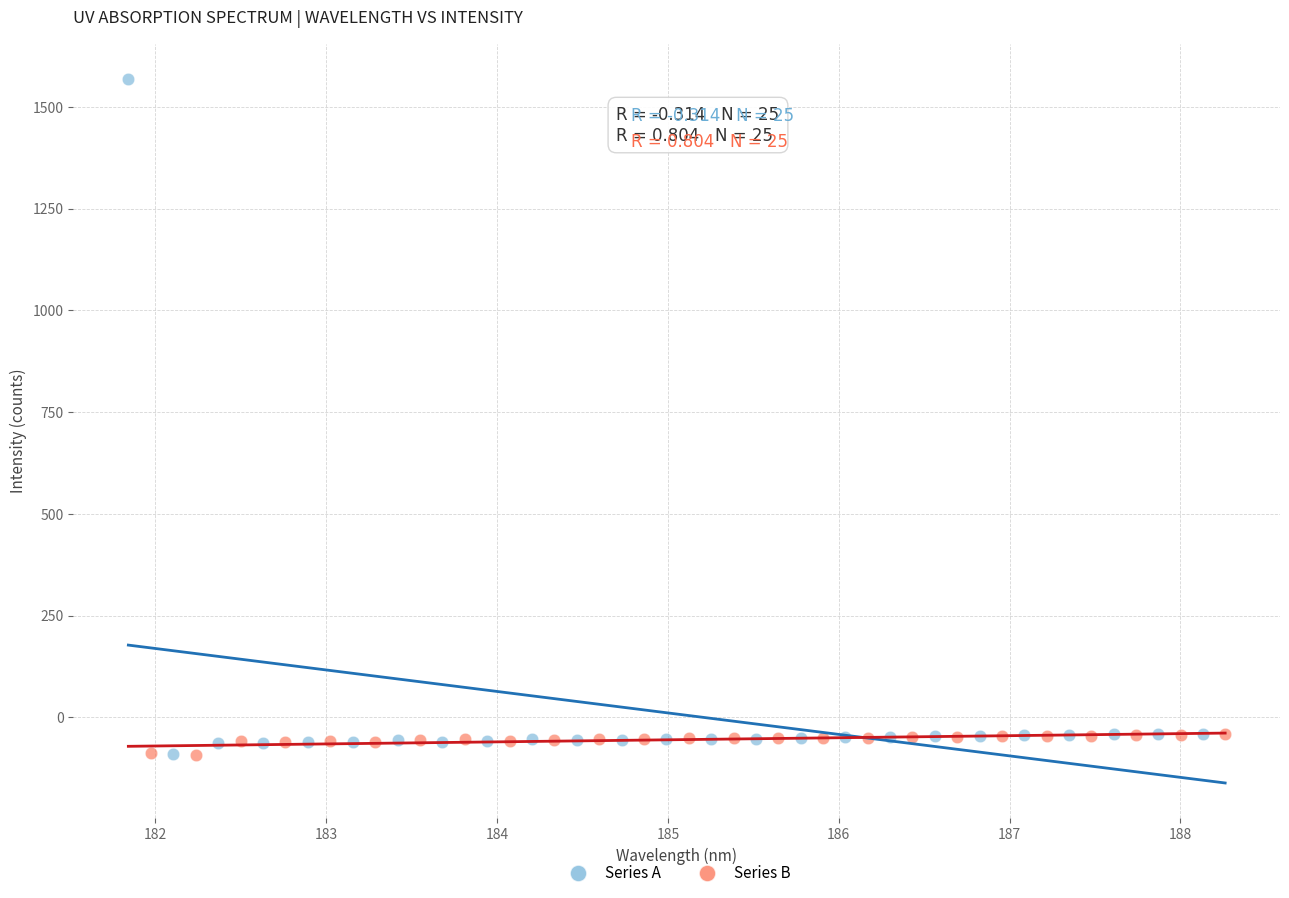

Which series has the widest spread of Y values?

Series A